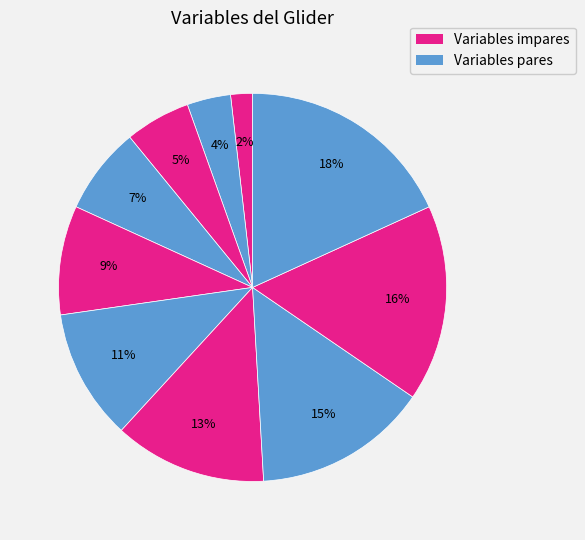

How many slices are in this pie chart?

10